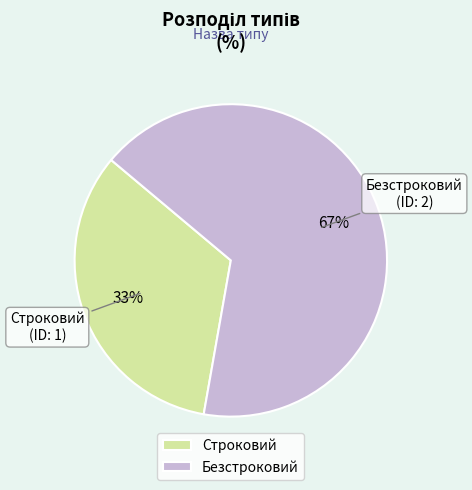

Count the number of slices in the pie.

2